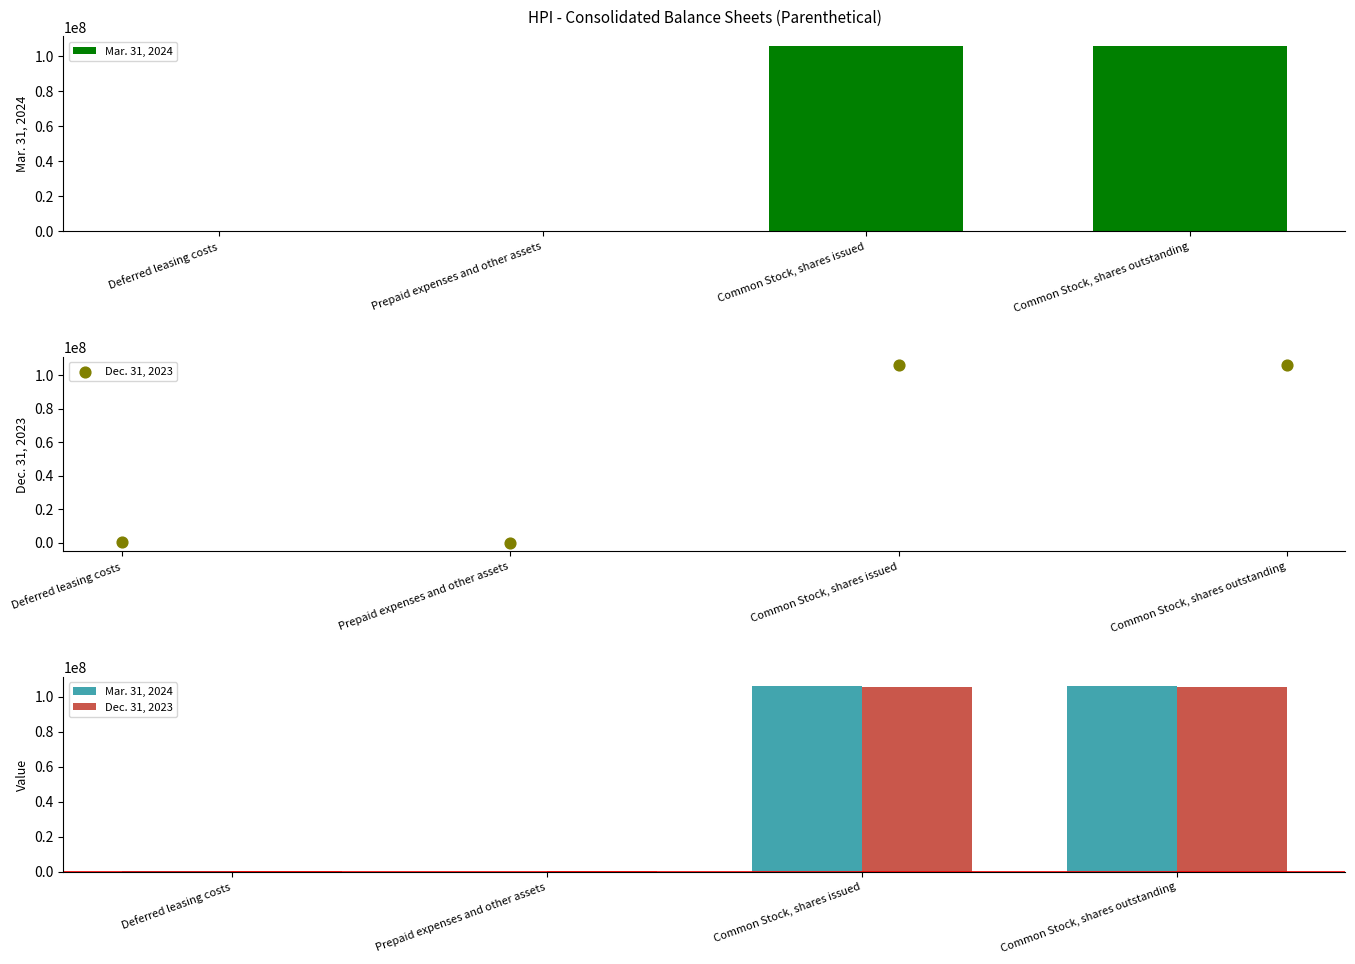

Which series contains the lowest Y value?

Mar. 31, 2024